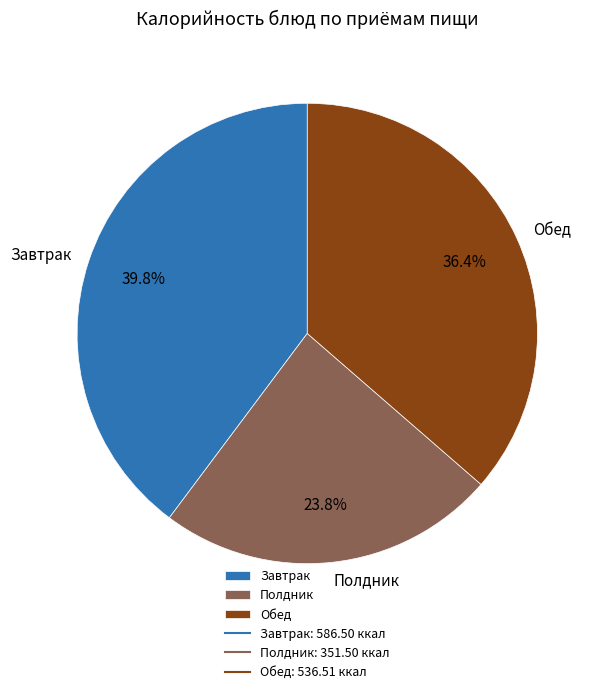

Between Обед and Завтрак, which is larger?

Завтрак